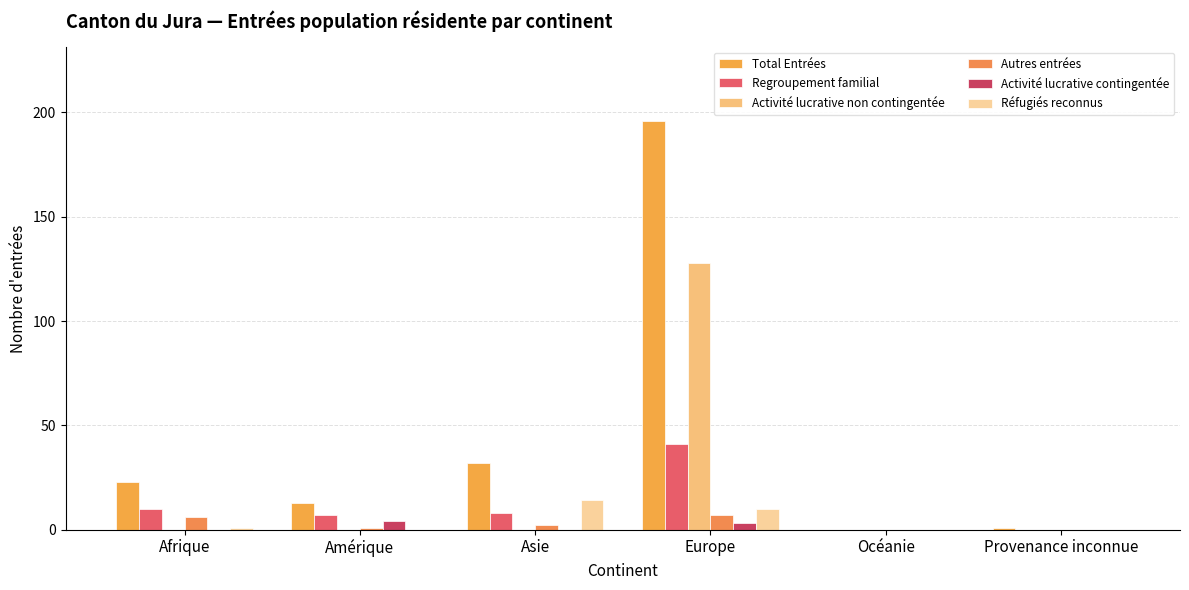

What is the difference between the Total Entrées values at Afrique and Amérique?

10